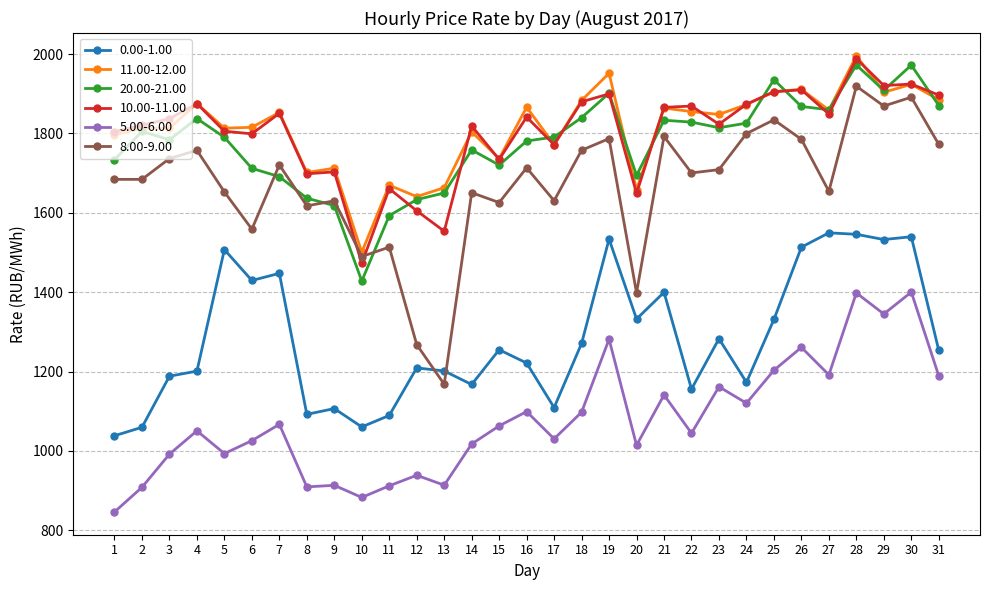

At how many categories does at least one series exceed 1529?

30